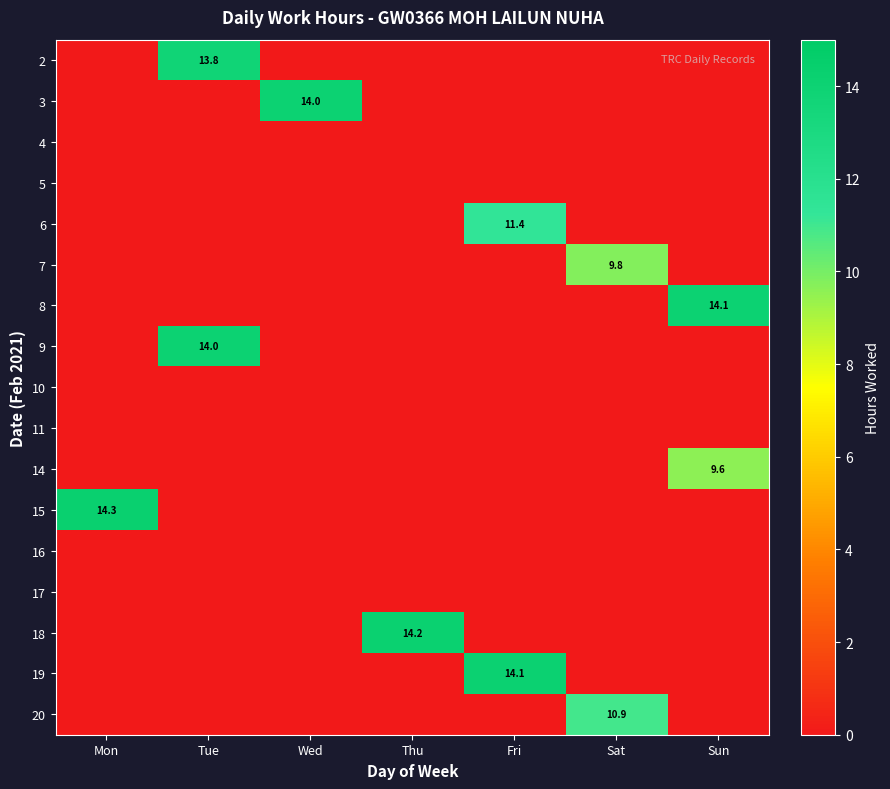

How many data points does each series have?

7